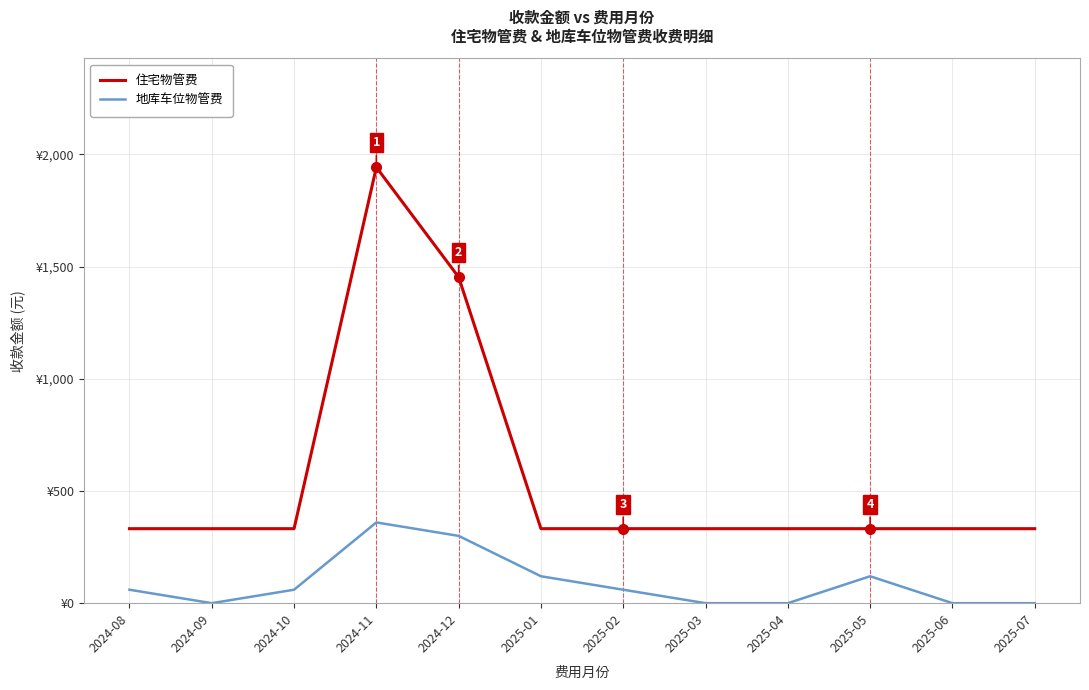

Does the chart have visible grid lines?

Yes